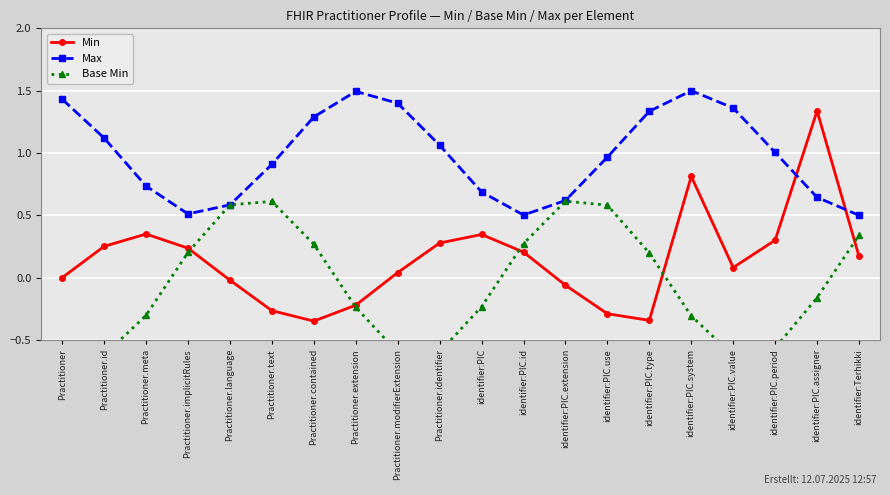

Which series changed the most between Practitioner.language and identifier:PIC.value?

Base Min